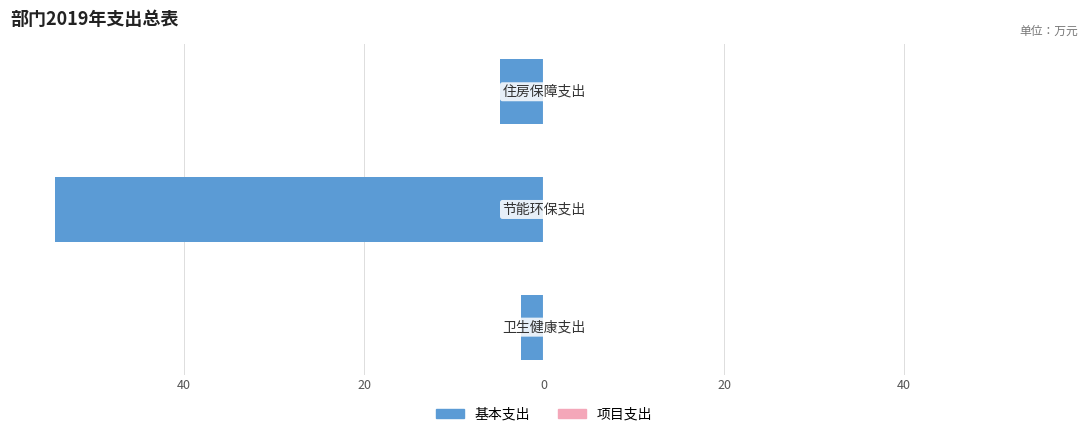

Does the chart contain any negative values?

Yes